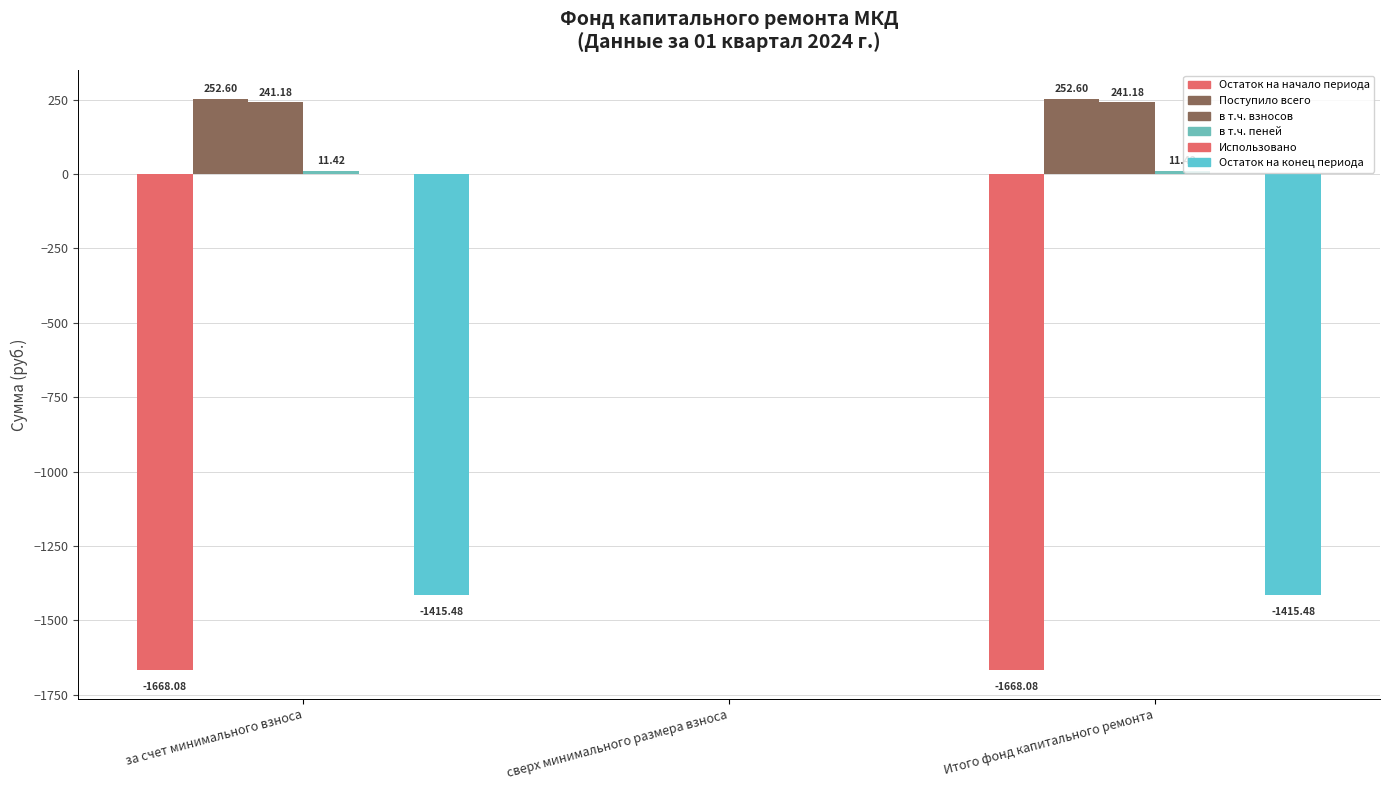

Rank the categories by Остаток на конец периода value from lowest to highest.

за счет минимального взноса, Итого фонд капитального ремонта, сверх минимального размера взноса